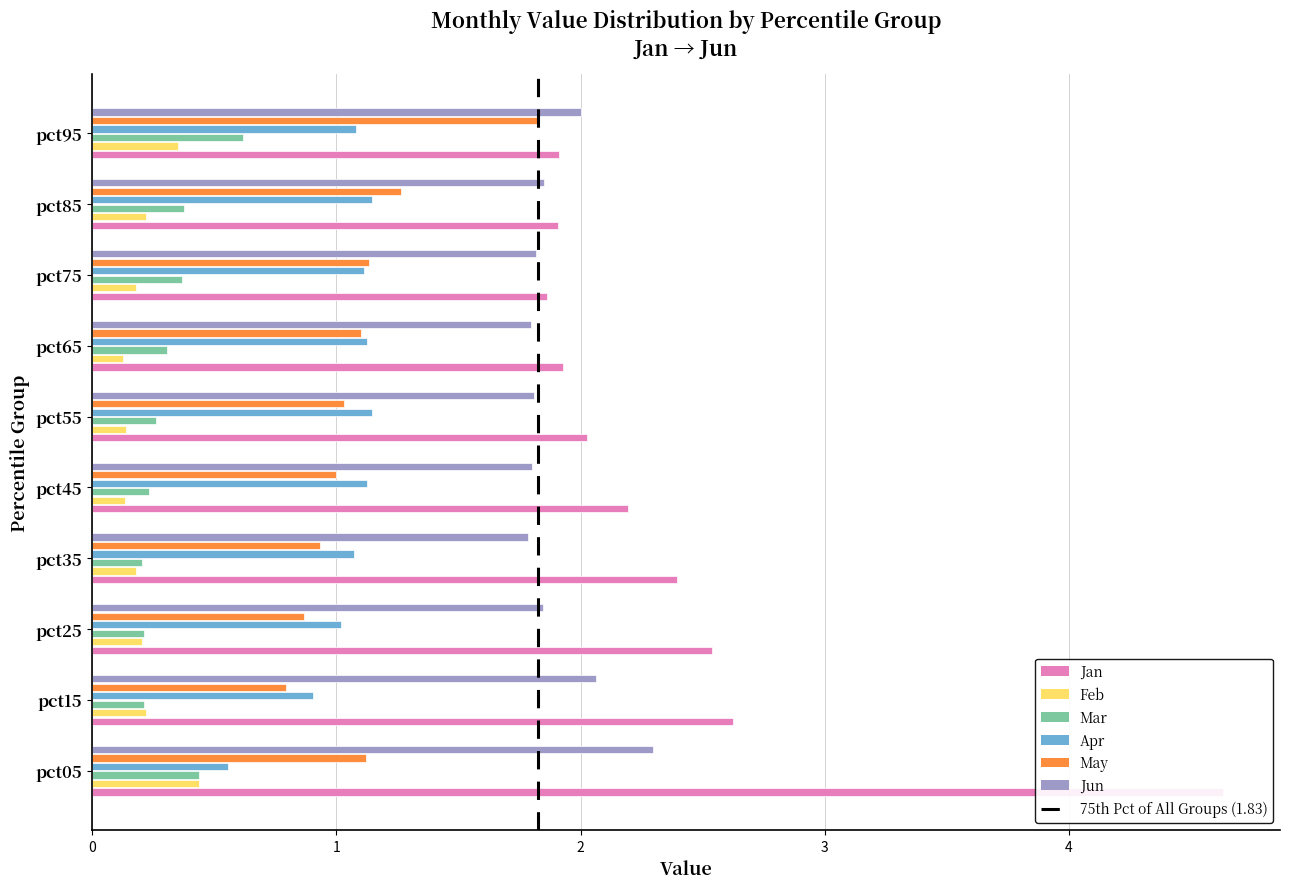

At which category is the sum across all series the highest?

pct05